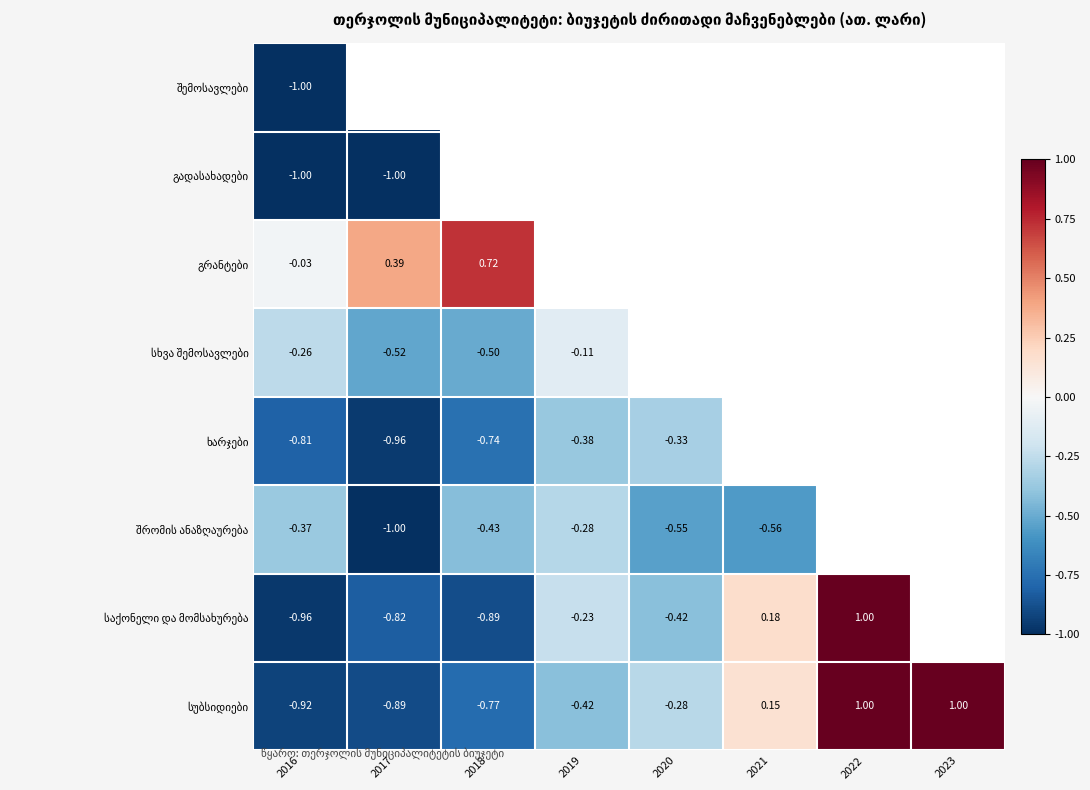

Rank the series by their maximum value, from lowest to highest.

შემოსავლები, გადასახადები, ხარჯები, შრომის ანაზღაურება, სხვა შემოსავლები, გრანტები, საქონელი და მომსახურება, სუბსიდიები